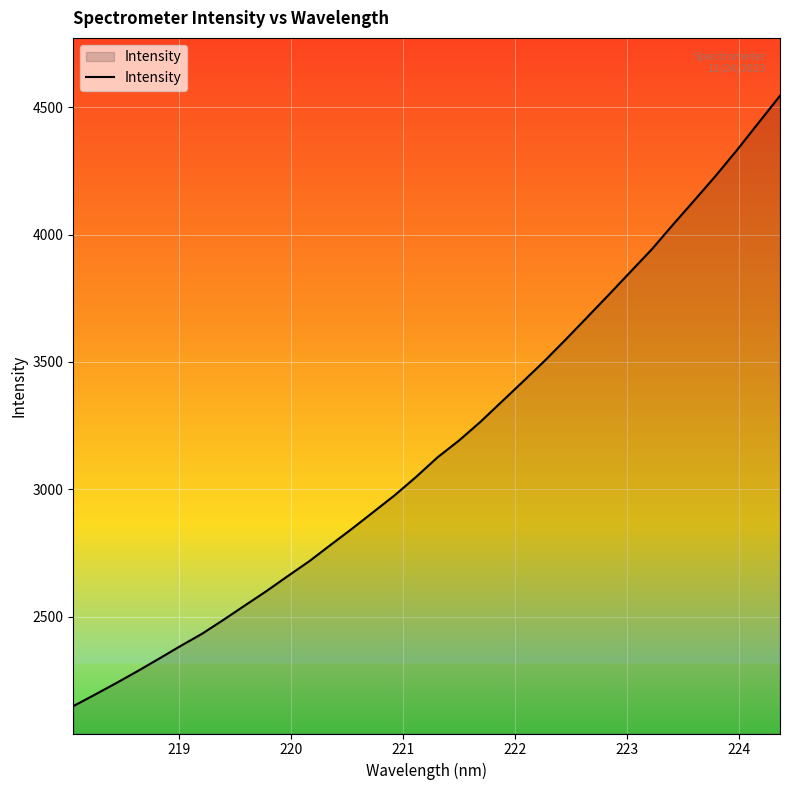

What is the difference between the maximum and minimum values?

2396.4